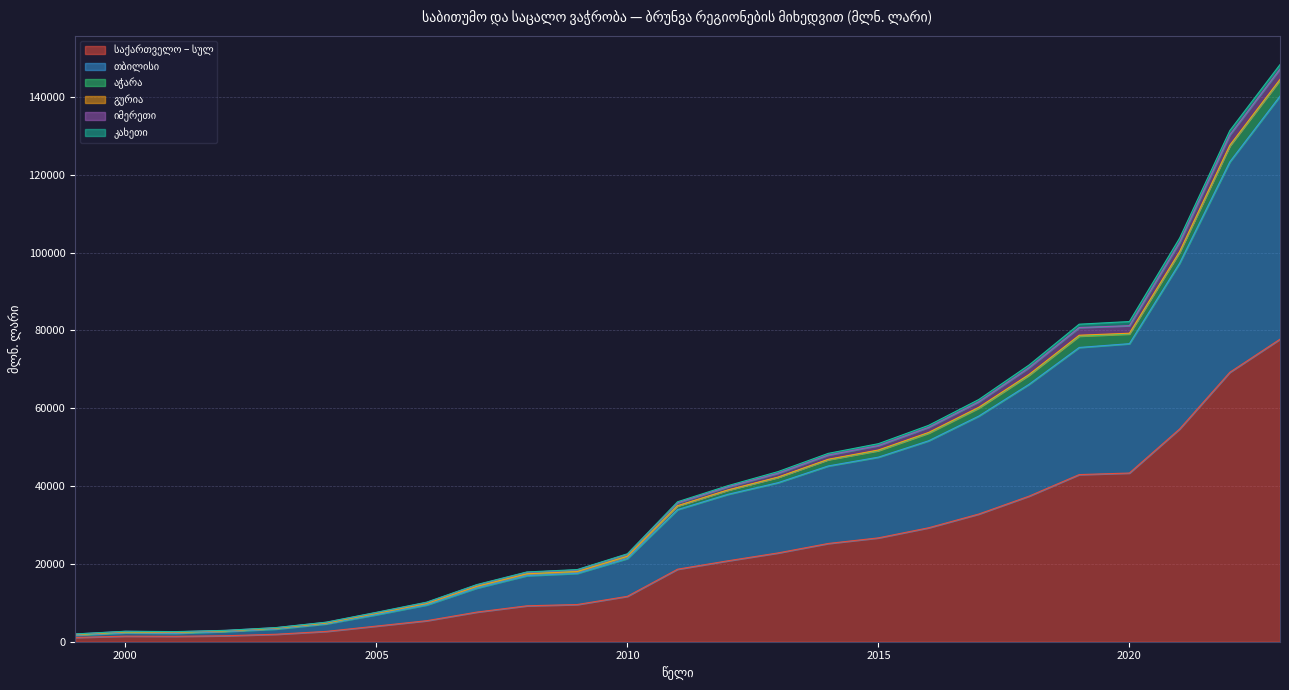

Does the chart display data point markers on the line(s)?

No